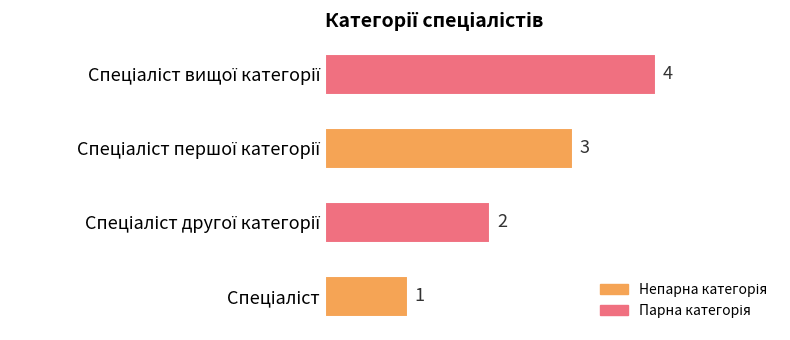

What is the difference between the maximum and second lowest values?

2